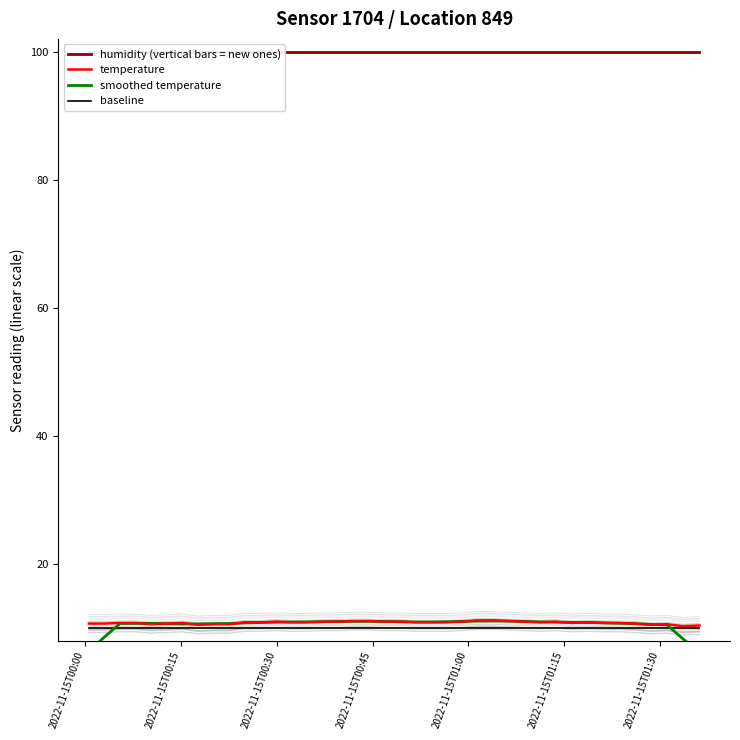

What are all the series names shown in the legend?

humidity (vertical bars = new ones), temperature, smoothed temperature, baseline